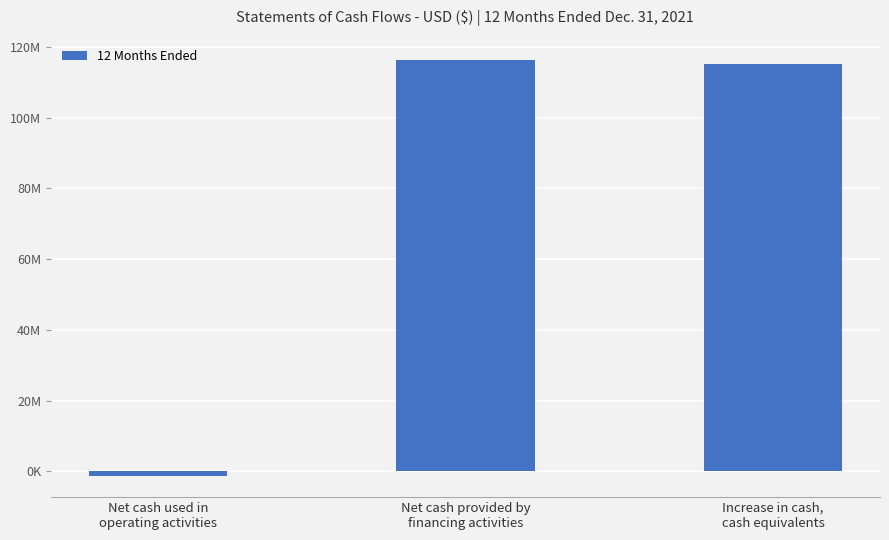

What is the change in value from Net cash used in
operating activities to Net cash provided by
financing activities?

+117808087